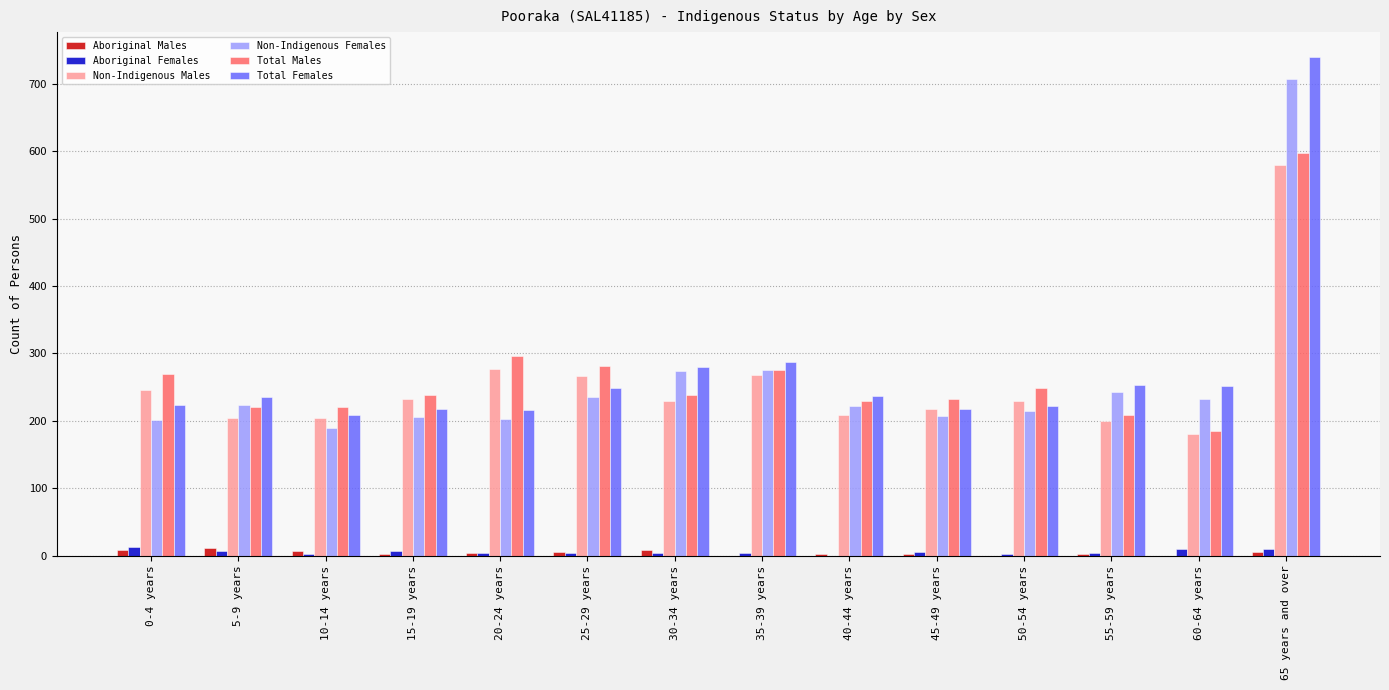

At which category is the sum across all series the highest?

65 years and over